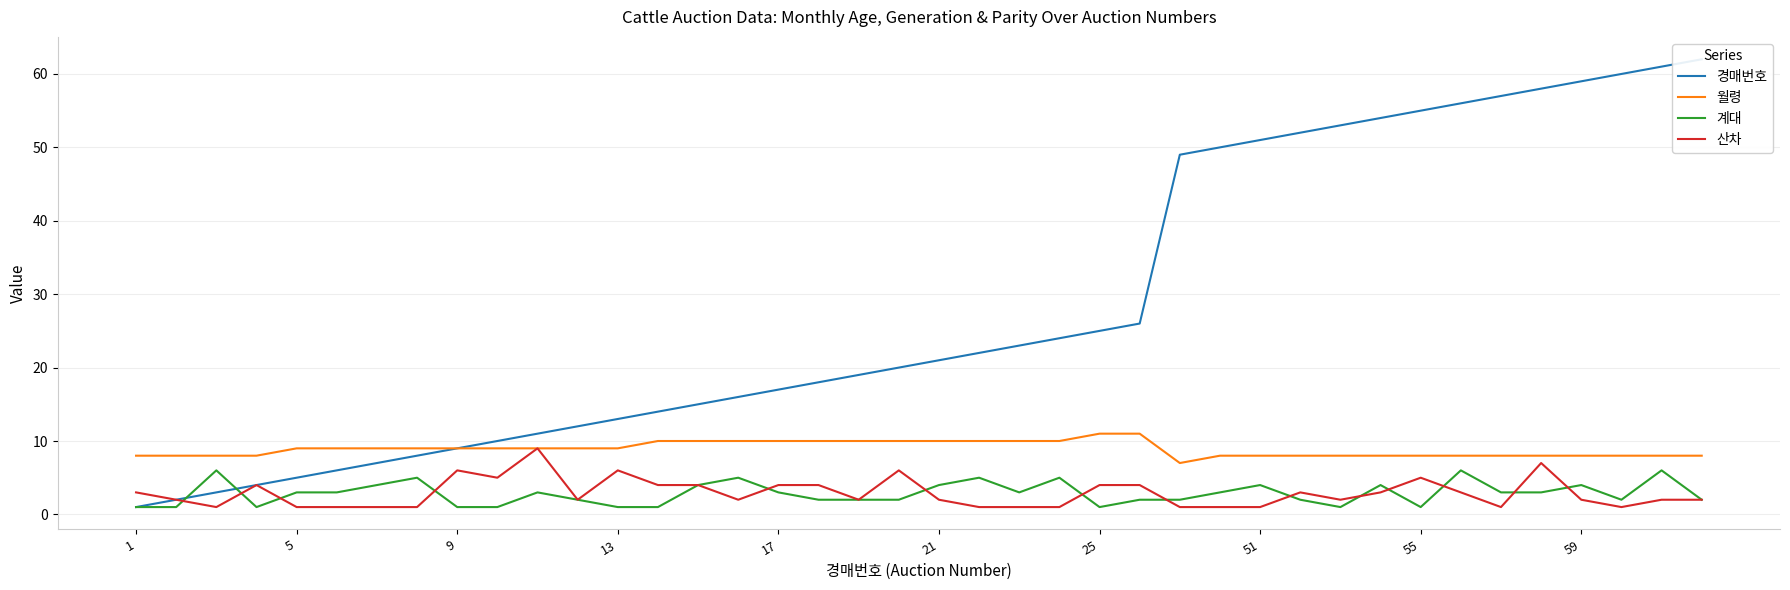

What is the maximum value shown in the chart?

62